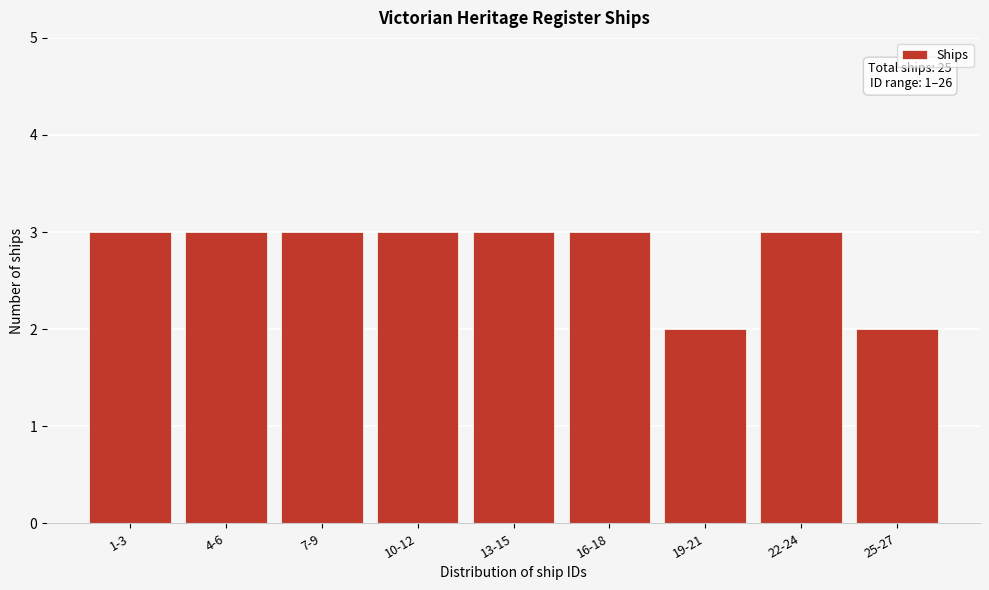

Reading left to right, what are all the values shown in this chart?

1-3=3	4-6=3	7-9=3	10-12=3	13-15=3	16-18=3	19-21=2	22-24=3	25-27=2